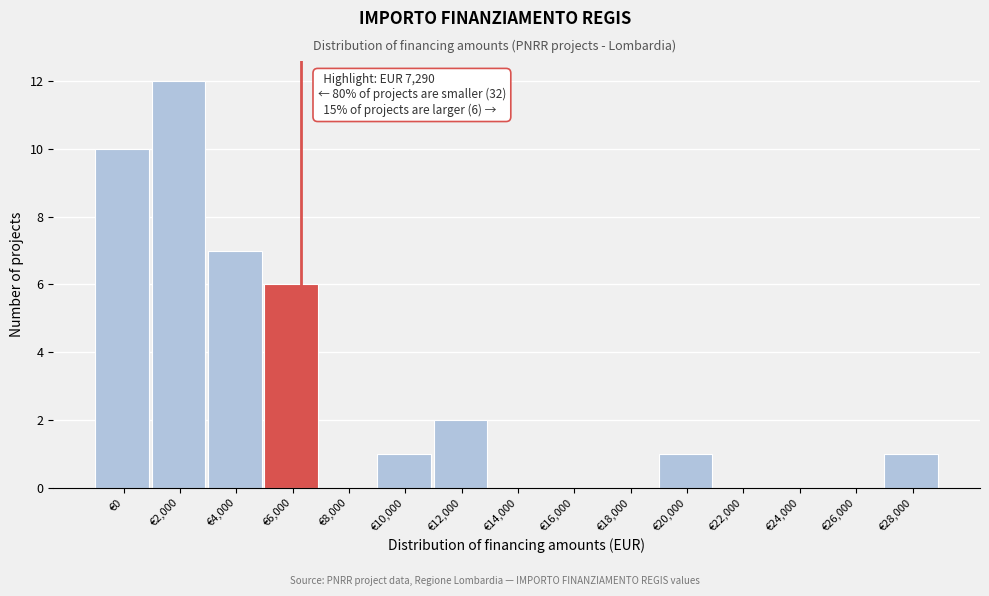

Reading left to right, extract all data points from this chart.

€0=10	€2,000=12	€4,000=7	€6,000=6	€8,000=0	€10,000=1	€12,000=2	€14,000=0	€16,000=0	€18,000=0	€20,000=1	€22,000=0	€24,000=0	€26,000=0	€28,000=1